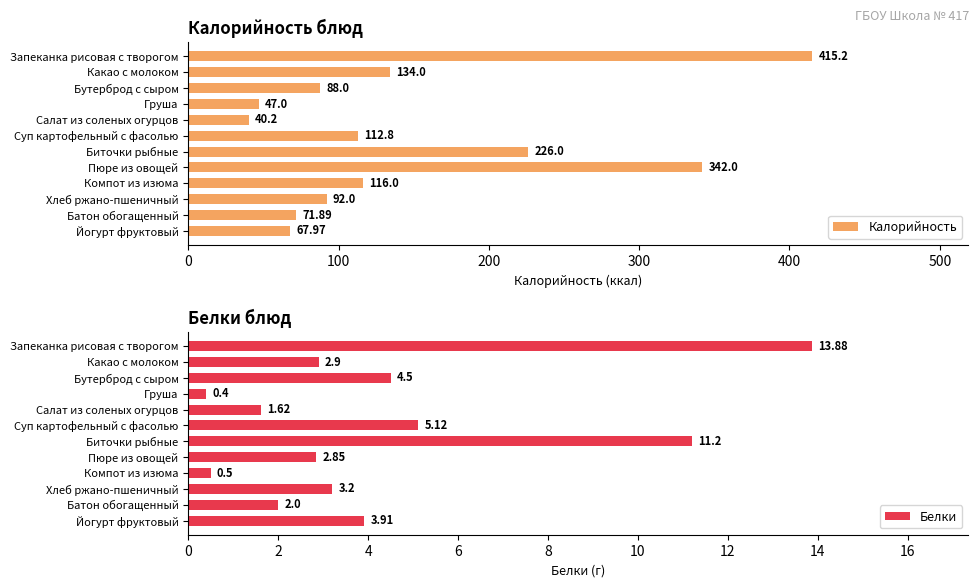

How many categories are shown in the chart?

12